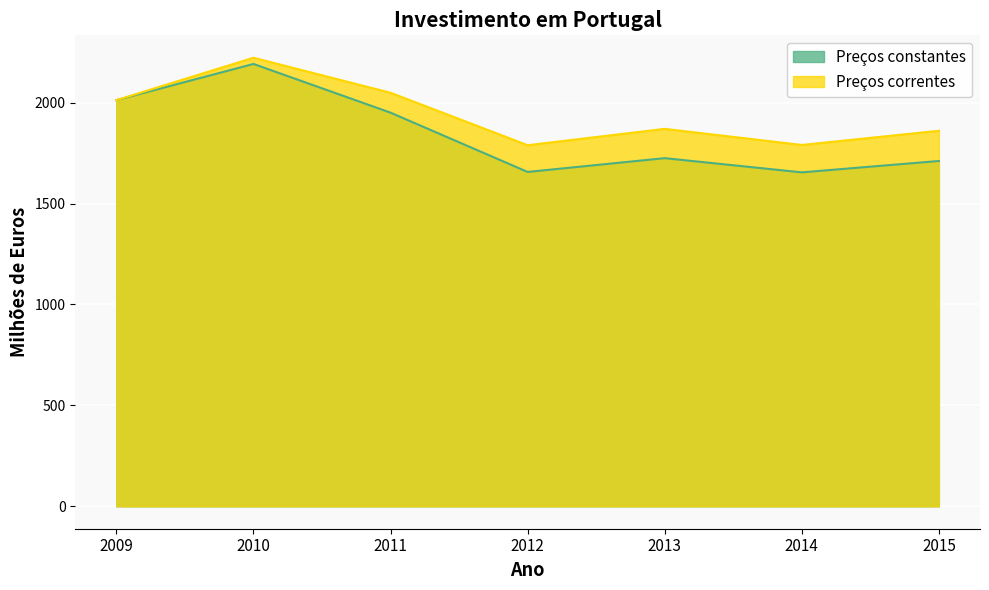

At how many categories does at least one series exceed 1970?

3